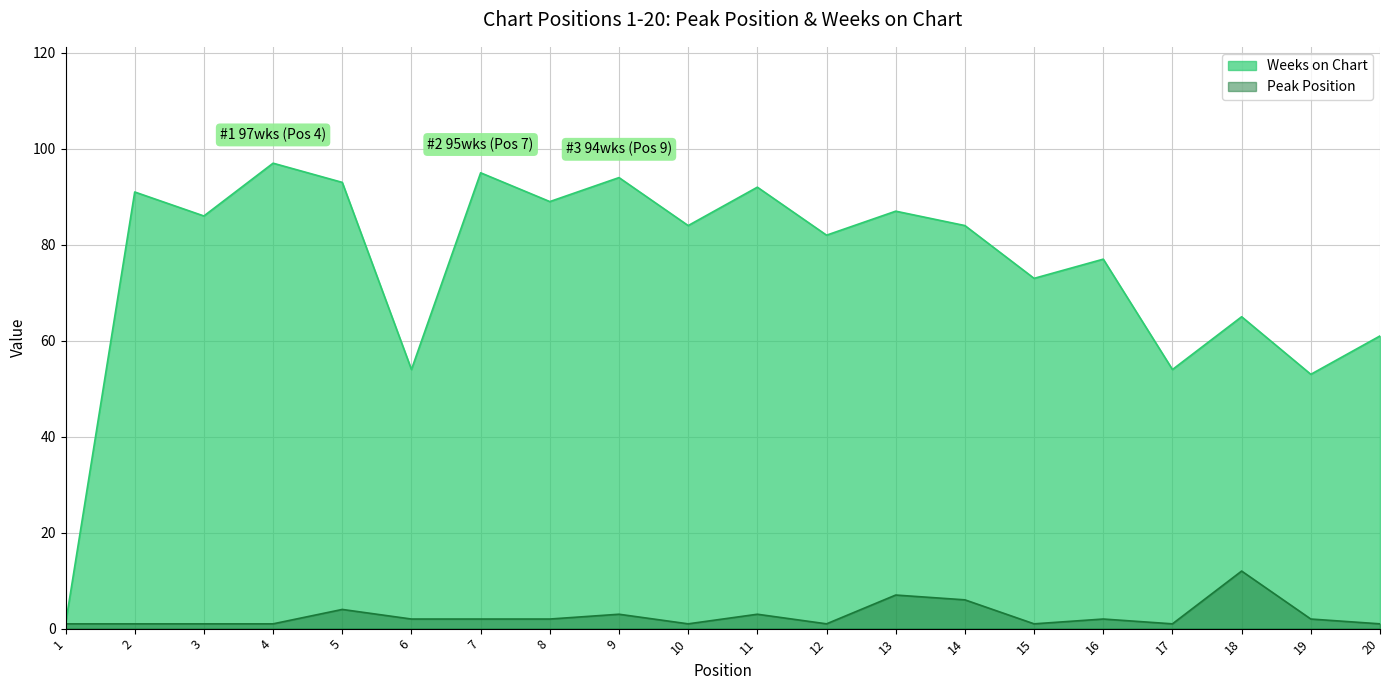

True or false: Weeks on Chart has more than 0 points higher than both neighbors.

True